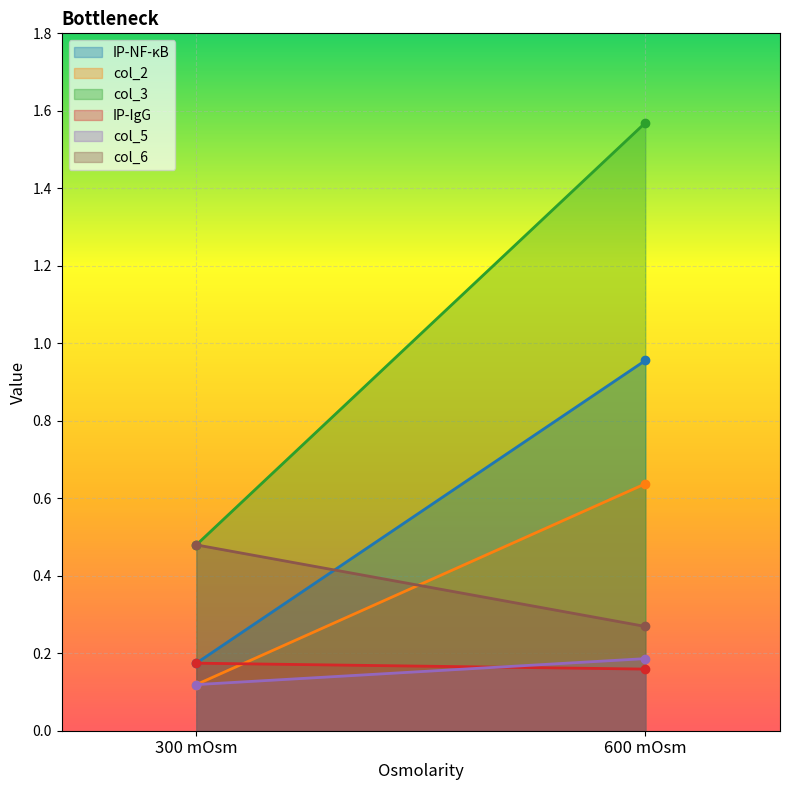

Which series has the largest total across all categories?

col_3